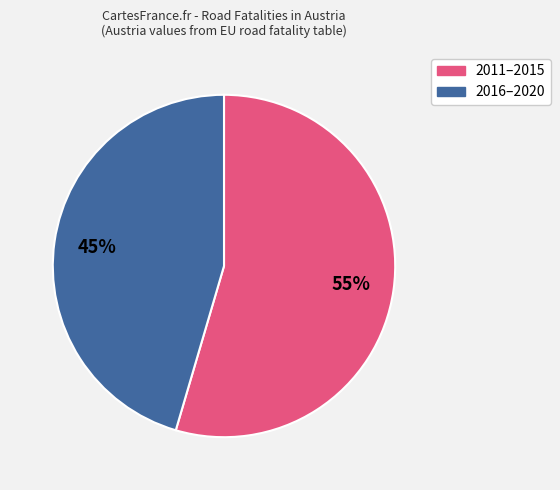

Is there a majority slice in this chart?

Yes